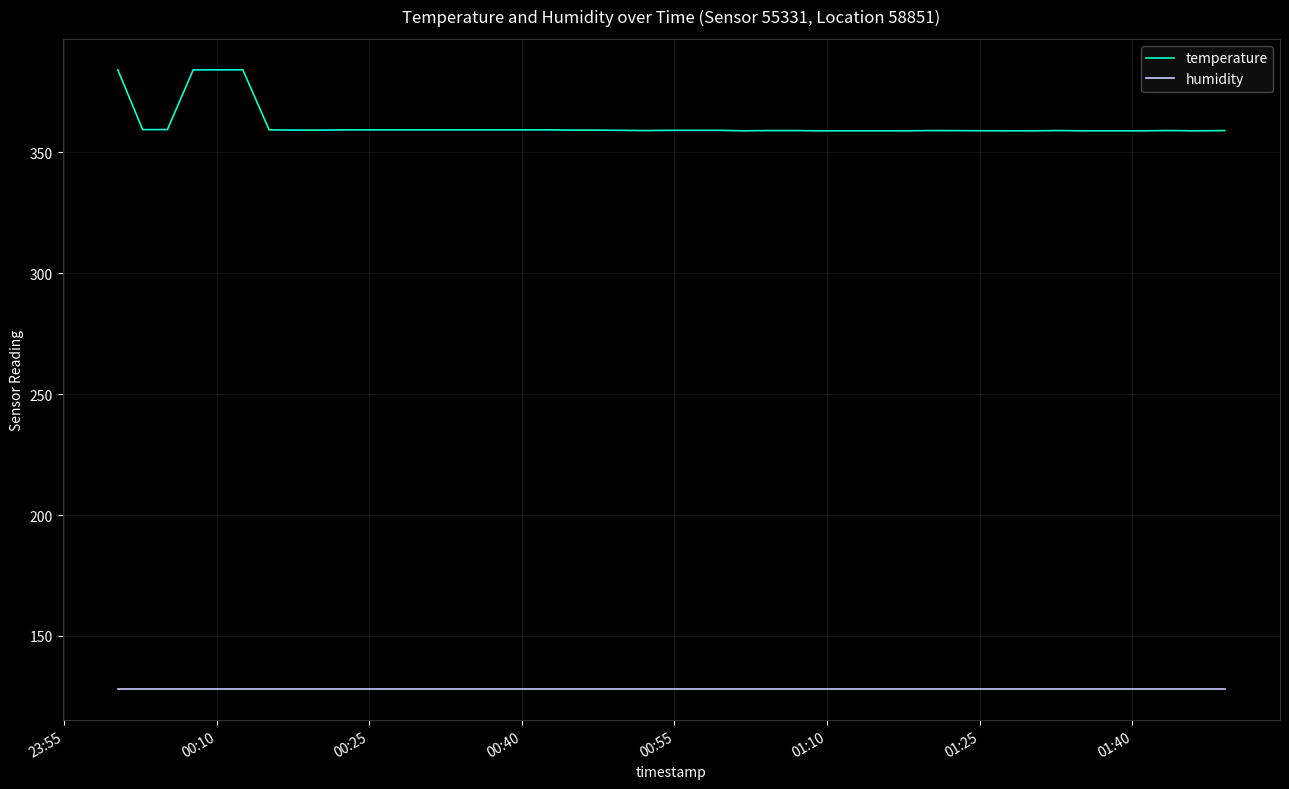

Which series has the widest spread of values?

temperature